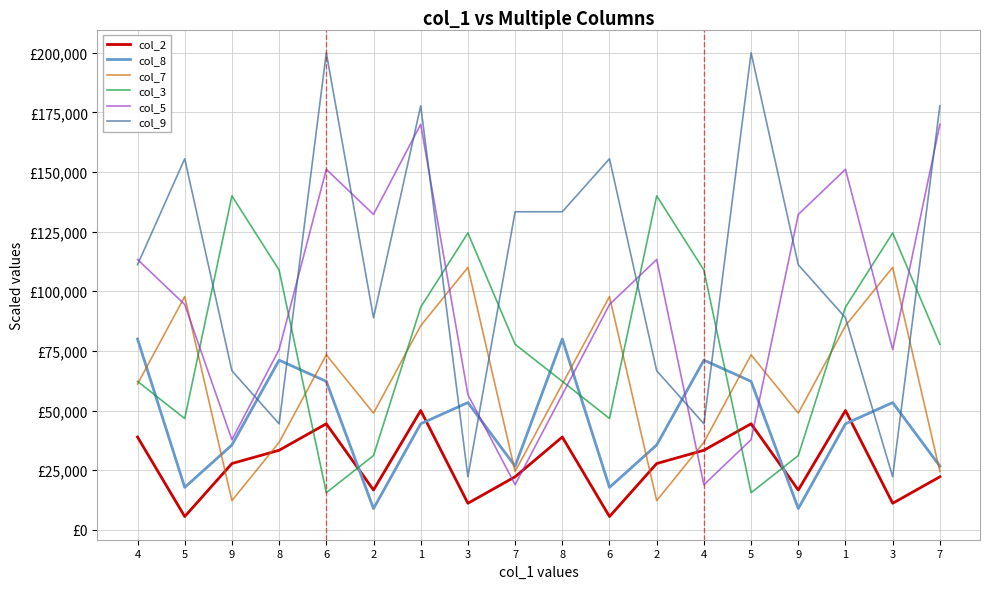

Which series has the largest total across all categories?

col_9